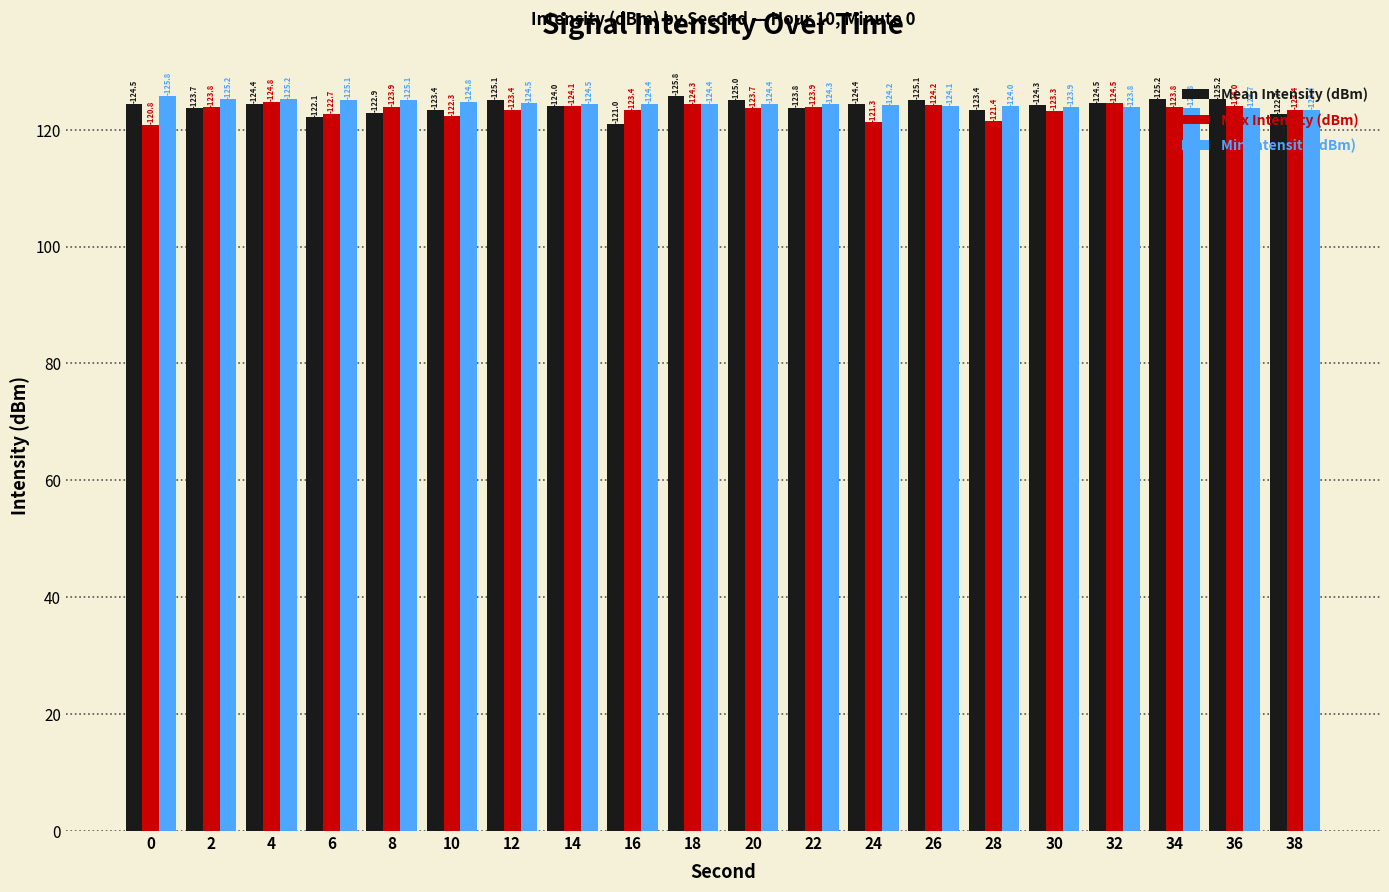

Rank the series at 32 from highest to lowest value.

Mean Intensity (dBm), Max Intensity (dBm), Min Intensity (dBm)